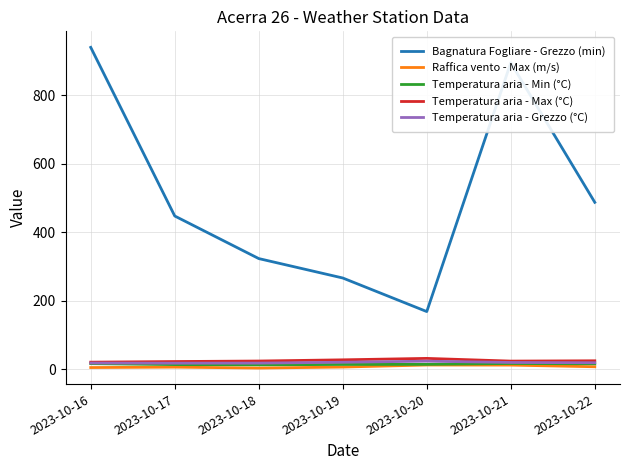

Does the chart display data point markers on the line(s)?

No